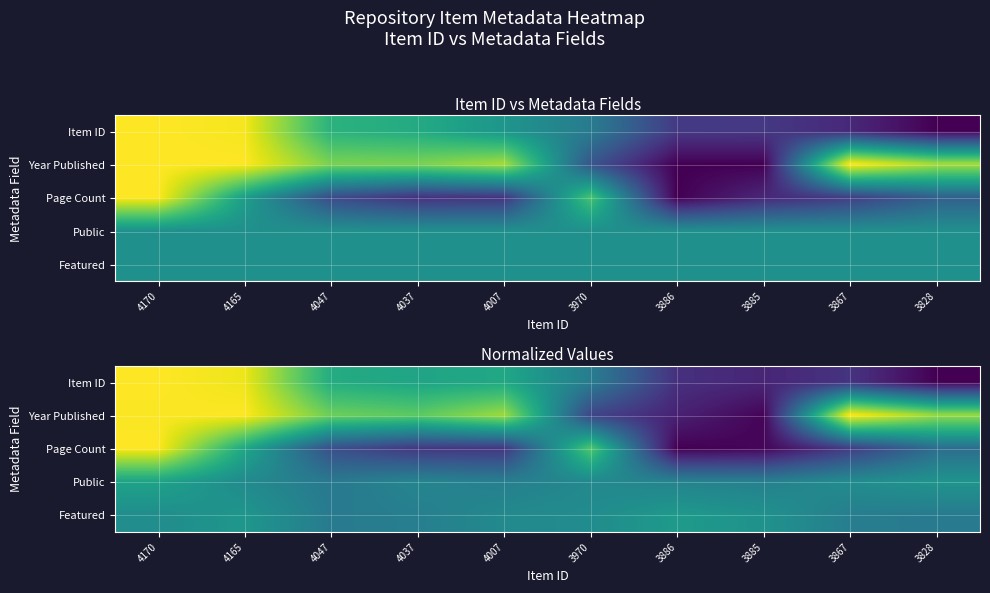

The value of Item ID at 4165 is 0.3. True or false?

False